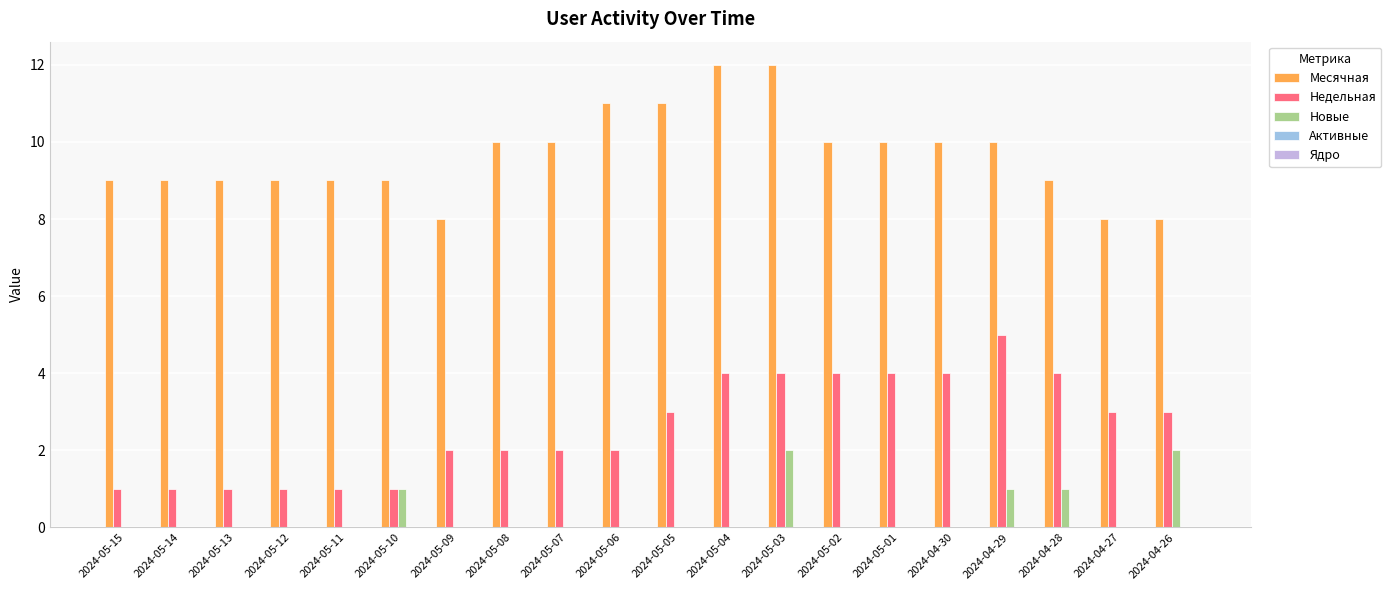

Which series changed the most between 2024-05-05 and 2024-04-27?

Месячная